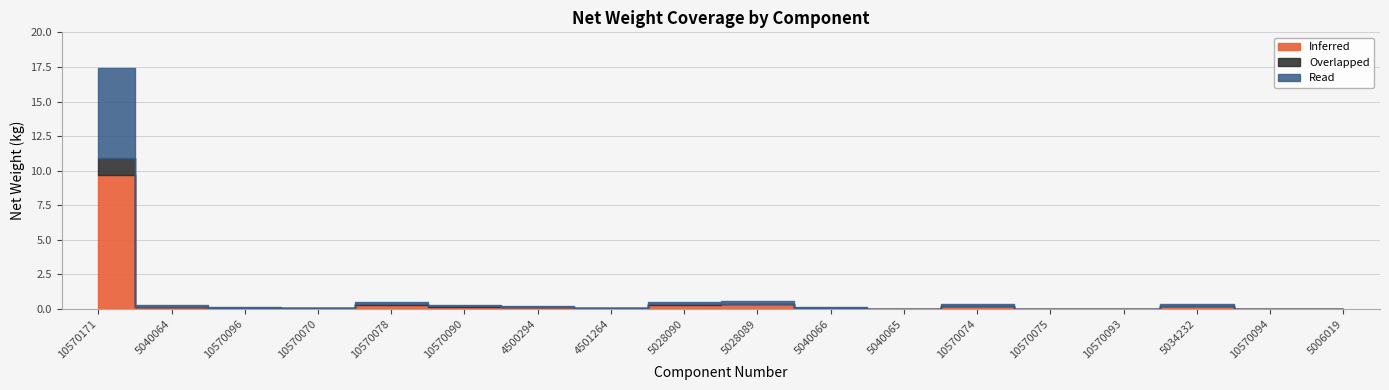

How many values in Inferred are above zero?

16